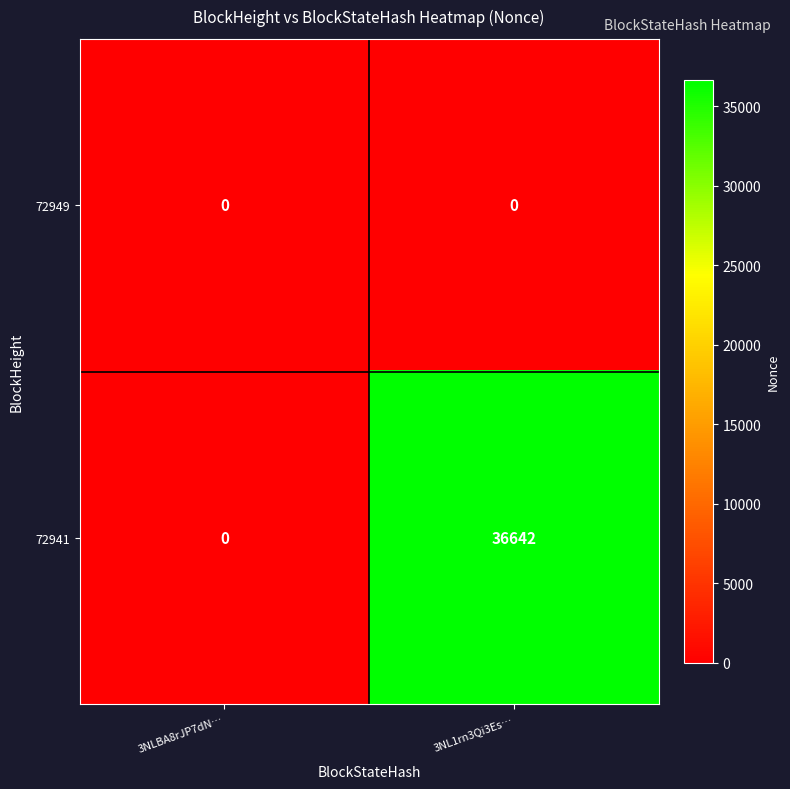

At how many categories does at least one series exceed 21630?

1